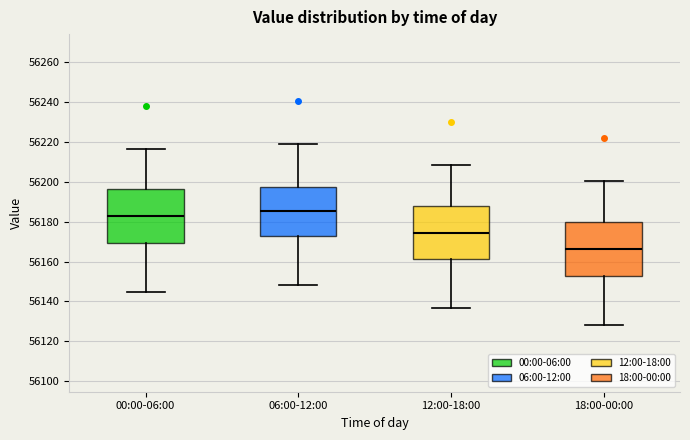

Which box has the lowest median line?

18:00-00:00